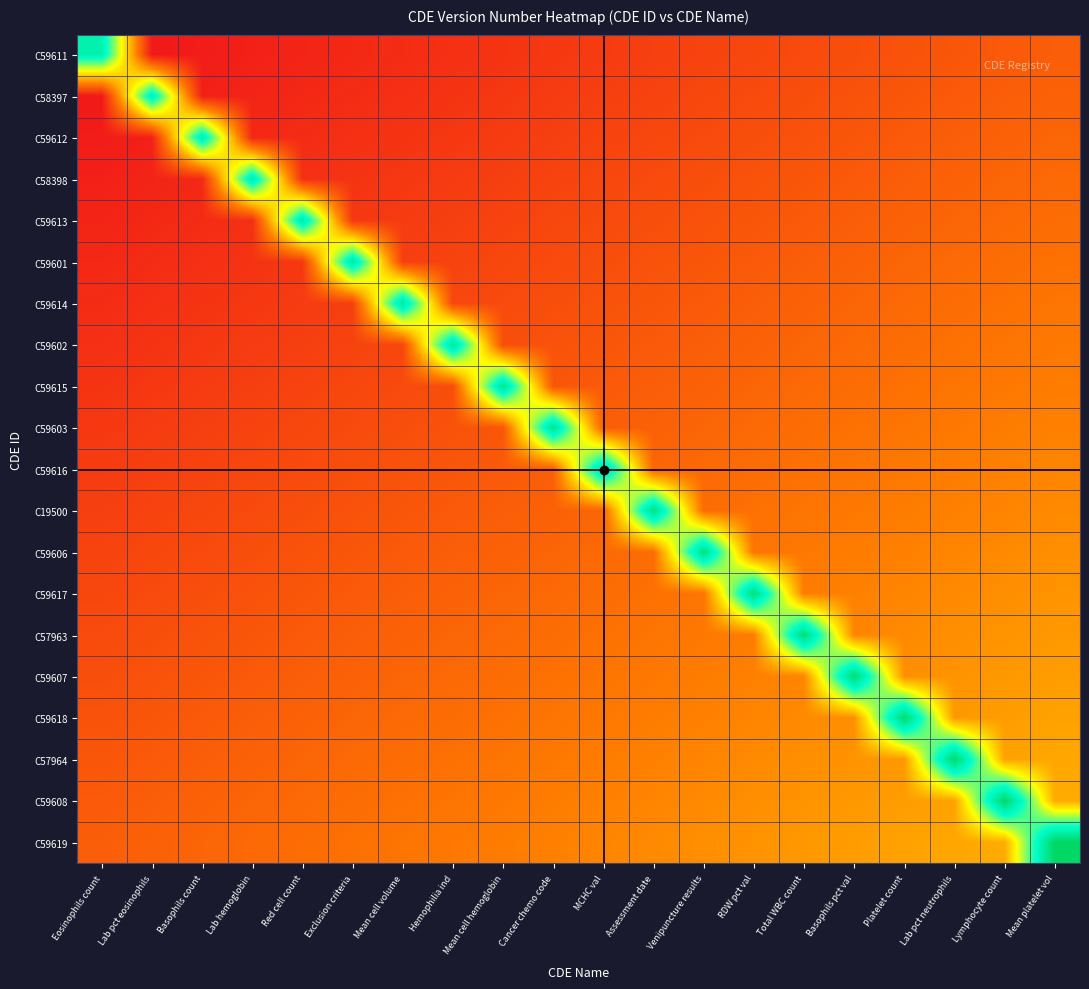

At which category does the chart reach its minimum across all series?

Lab pct eosinophils